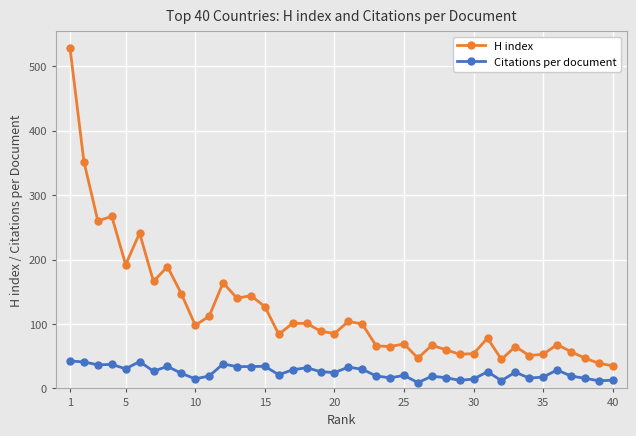

What is the maximum value for H index?

528.0